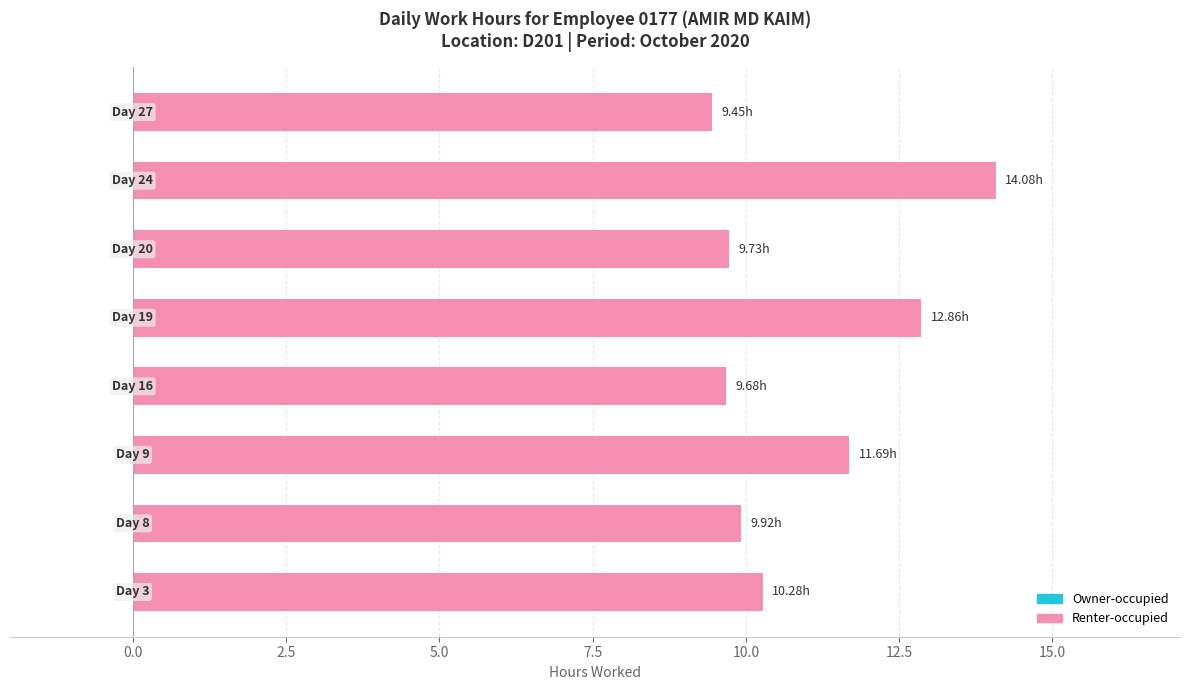

What is the sum of all values?

87.7